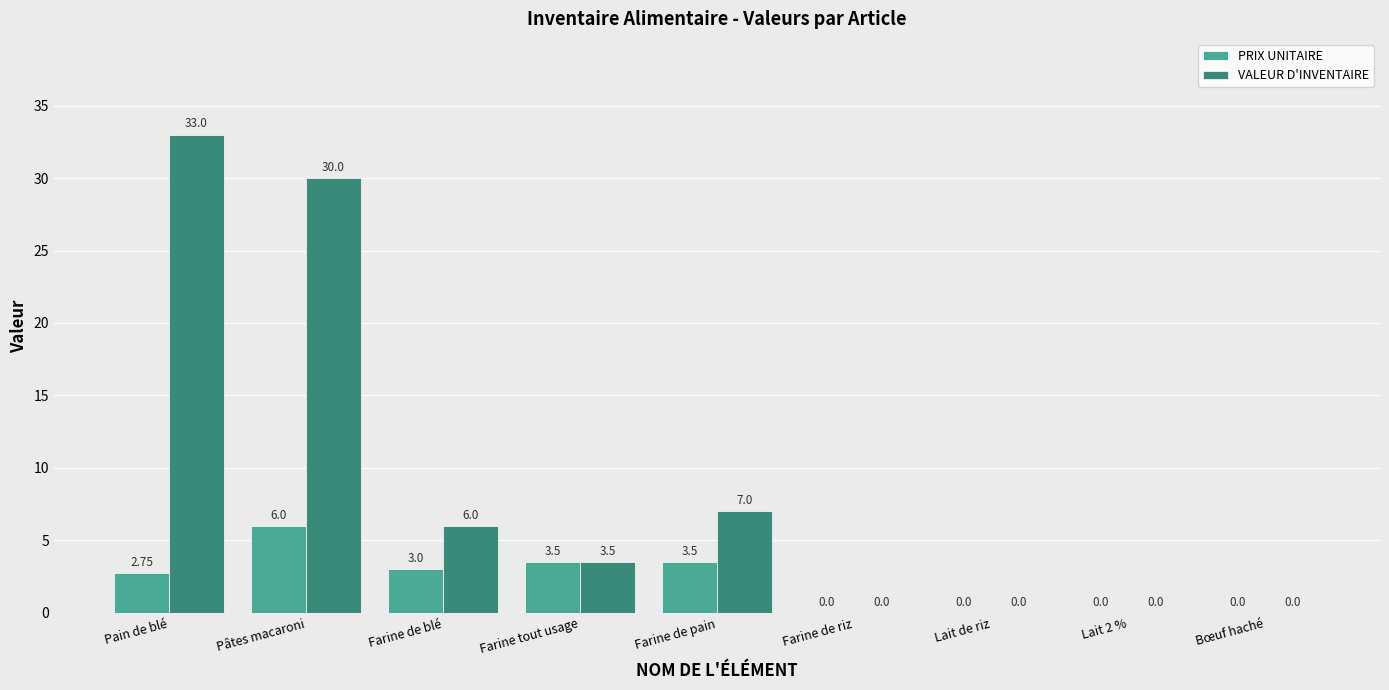

At which category is the sum across all series the highest?

Pâtes macaroni